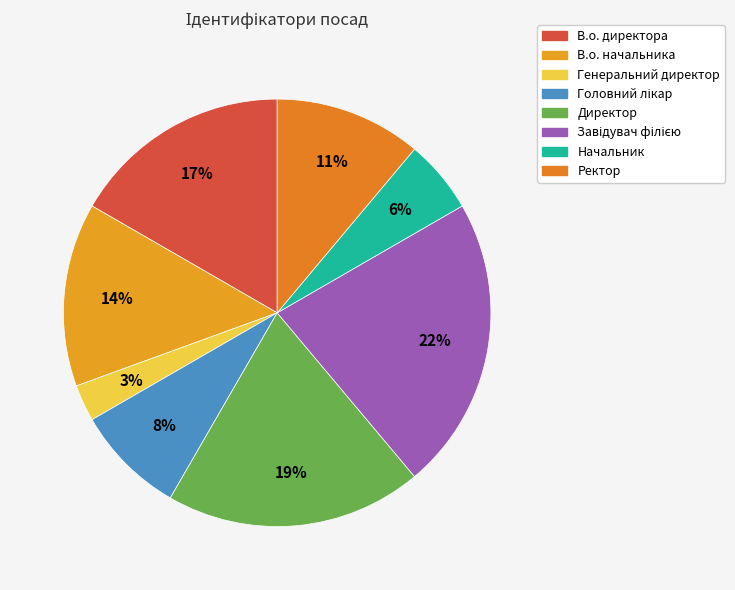

How many slices are in this pie chart?

8